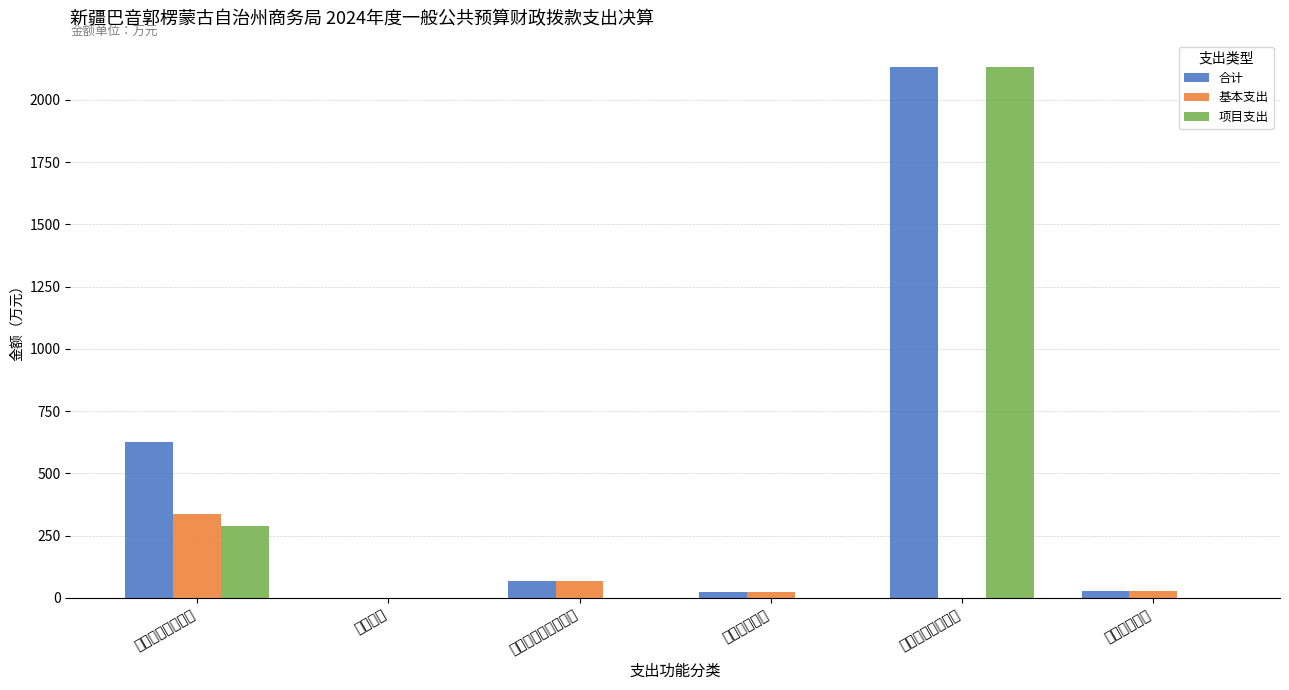

At which category does the chart reach its minimum across all series?

商业服务业等支出